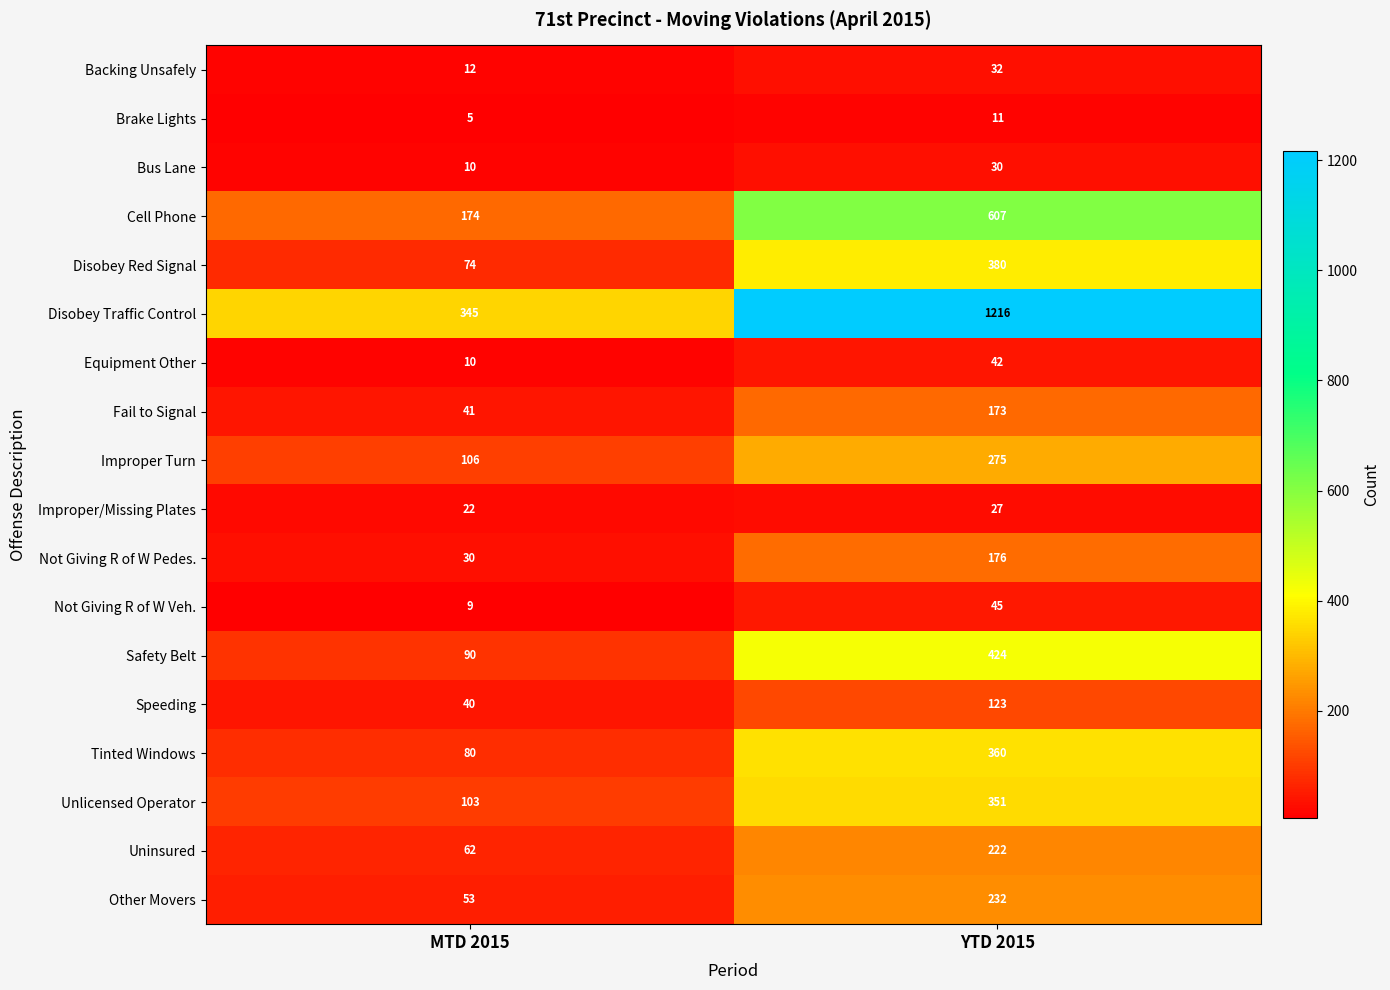

True or false: Fail to Signal has a value of 173 at YTD 2015.

True